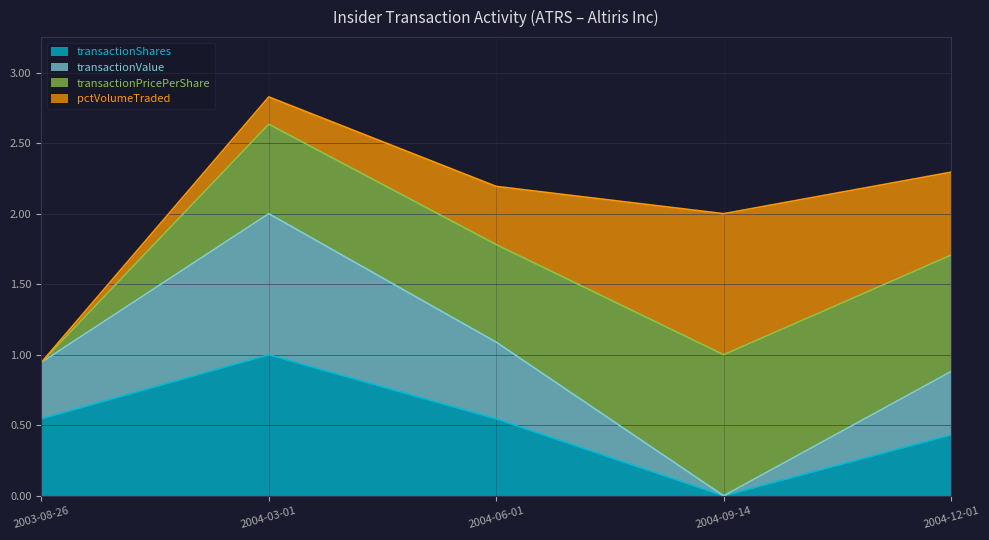

Is the value of transactionShares at 2003-08-26 greater than the value of transactionValue at 2004-09-14?

Yes